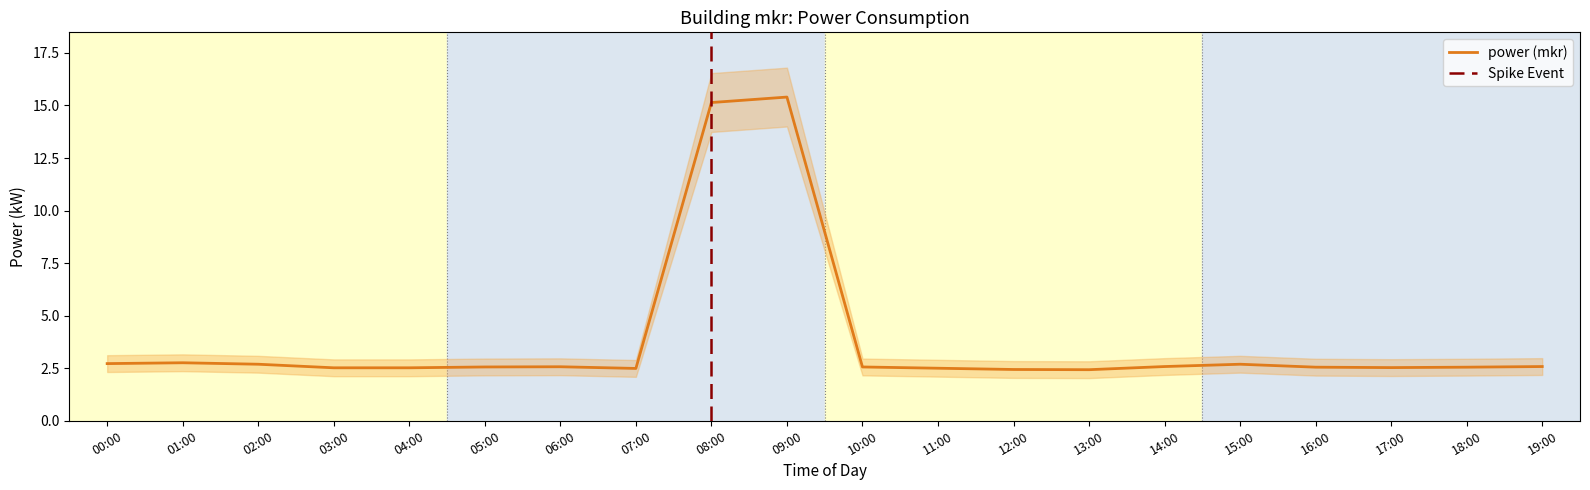

Rank the series at 14:00 from highest to lowest value.

power_upper, power, power_lower